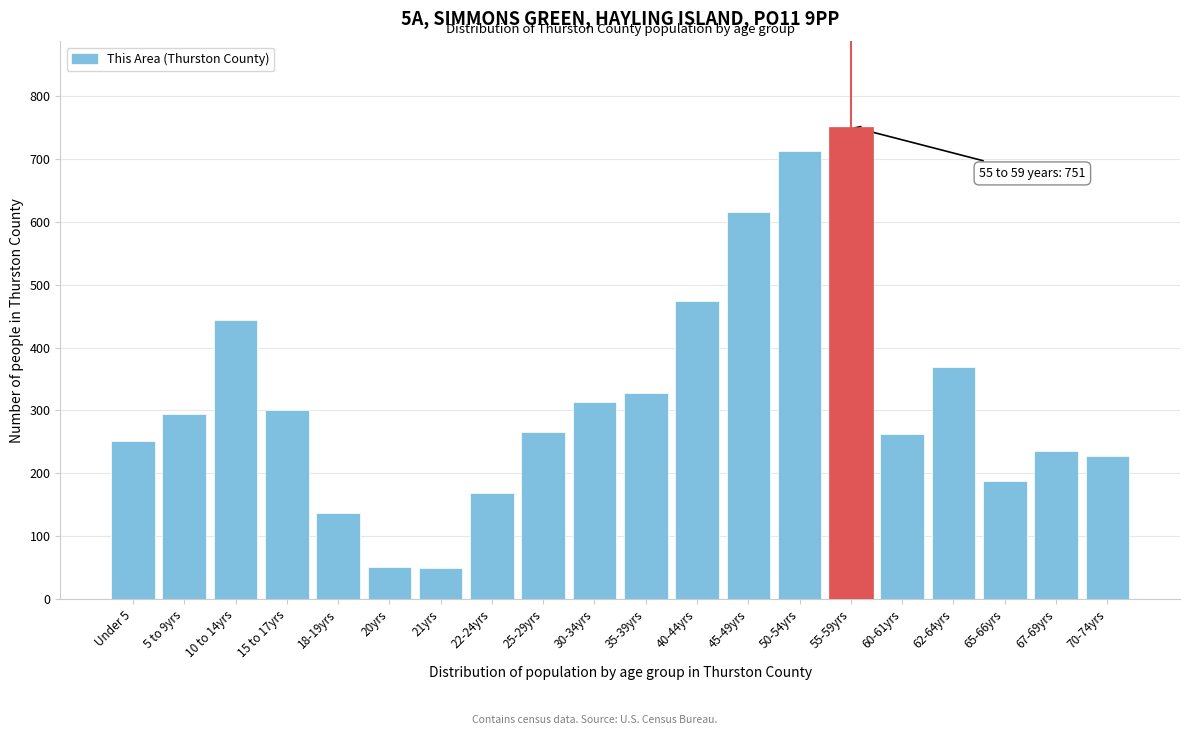

What is the minimum value shown in the chart?

49